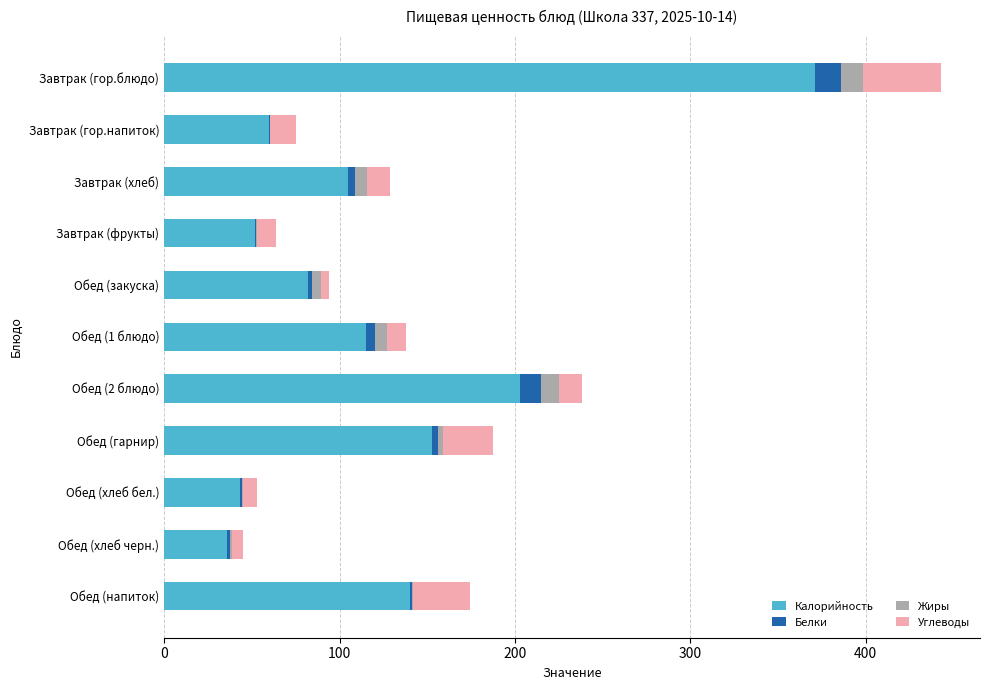

Which category has the highest value in the Калорийность series?

Завтрак (гор.блюдо)